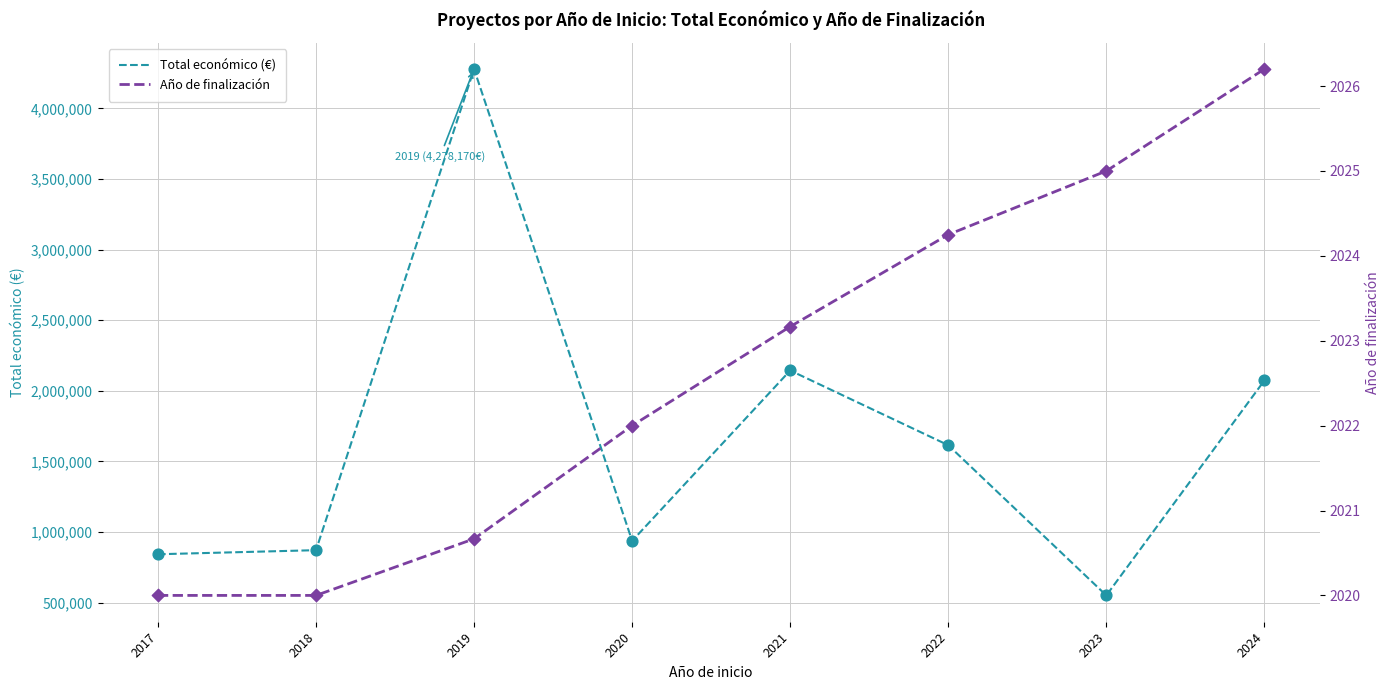

At how many categories does at least one series exceed 1075137?

4